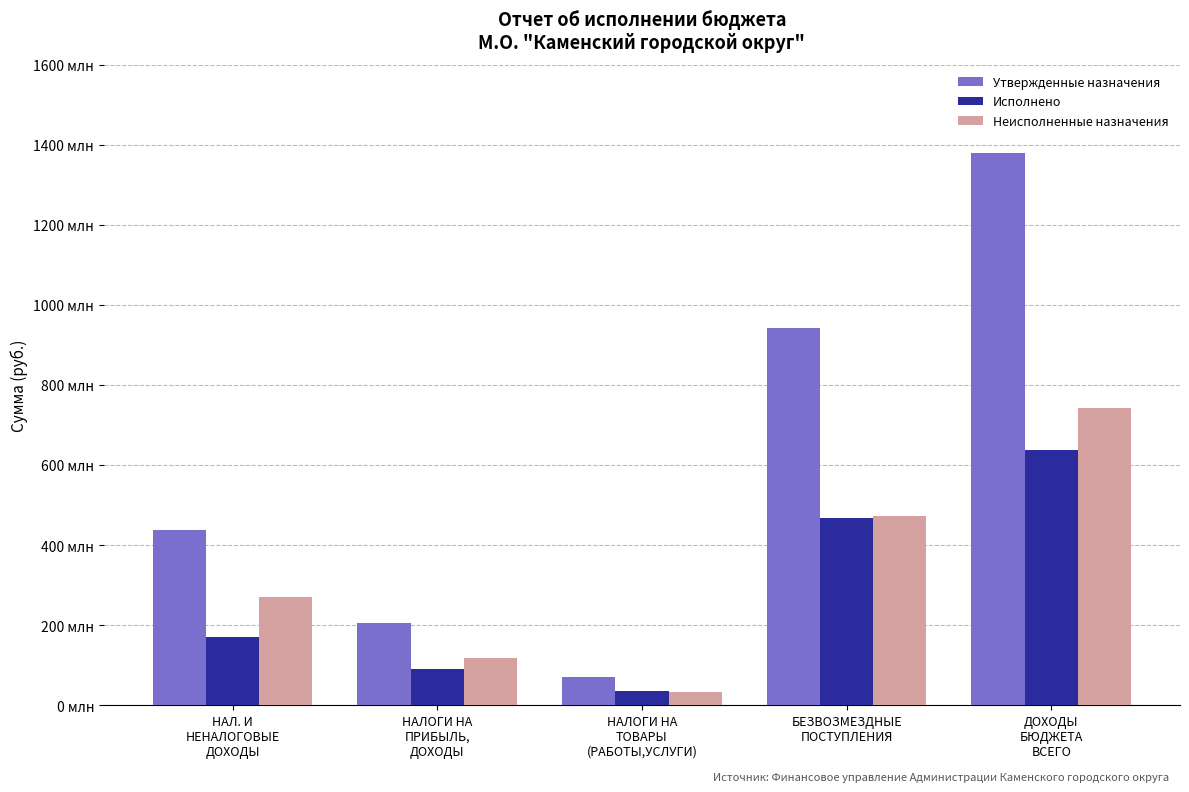

Are the bars grouped side by side (vs. stacked)?

Yes